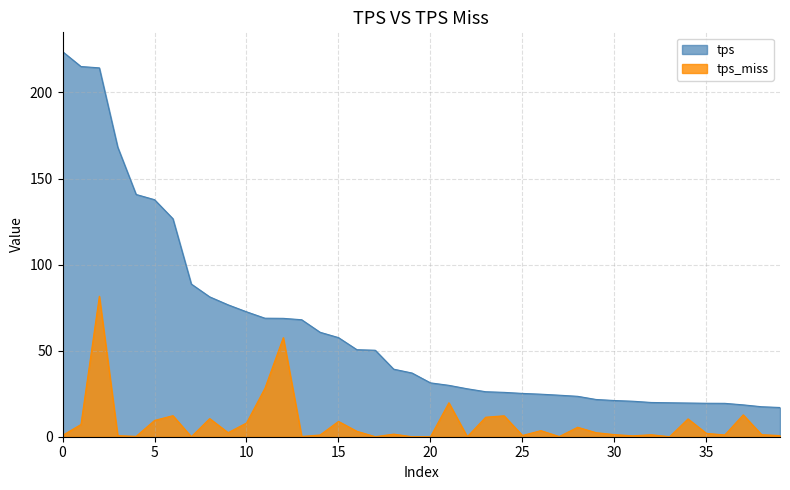

True or false: tps_miss and tps intersect in this chart.

False